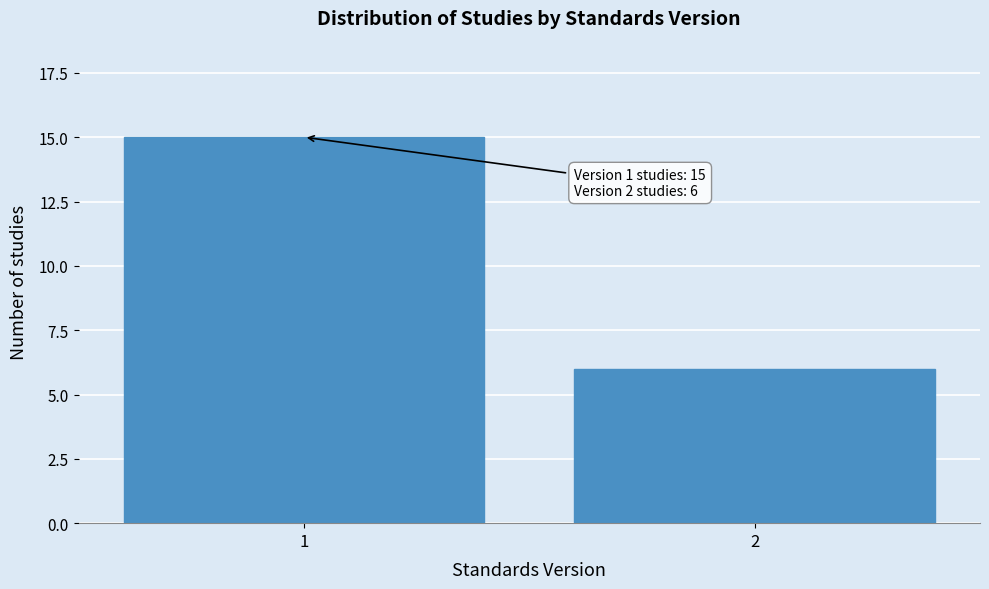

Reading right to left, what are all the values shown in this chart?

2=6	1=15